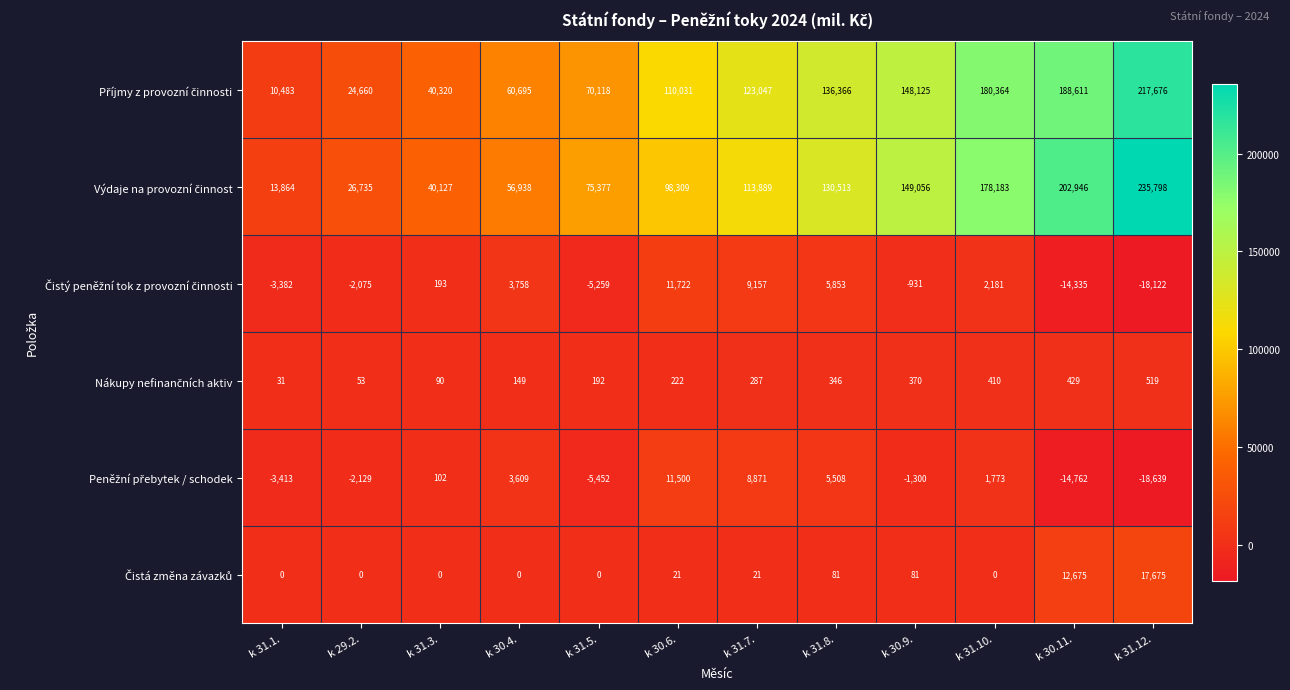

How many series are shown in this chart?

6